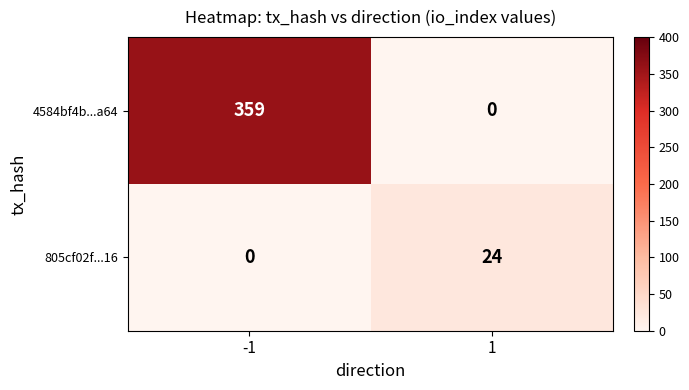

What is the difference between the 4584bf4b...a64 values at -1 and 1?

359